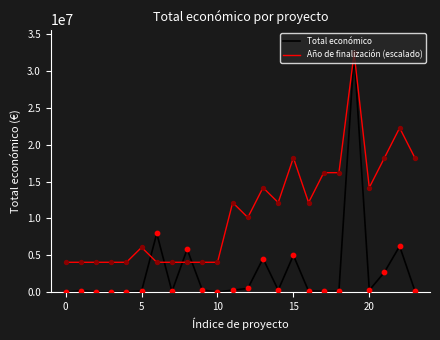

What are all the series names shown in the legend?

Total económico, Año de finalización (escalado)